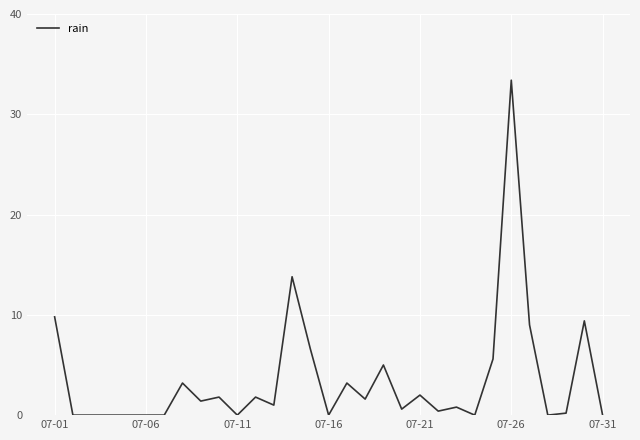

How many distinct data groups are displayed?

1